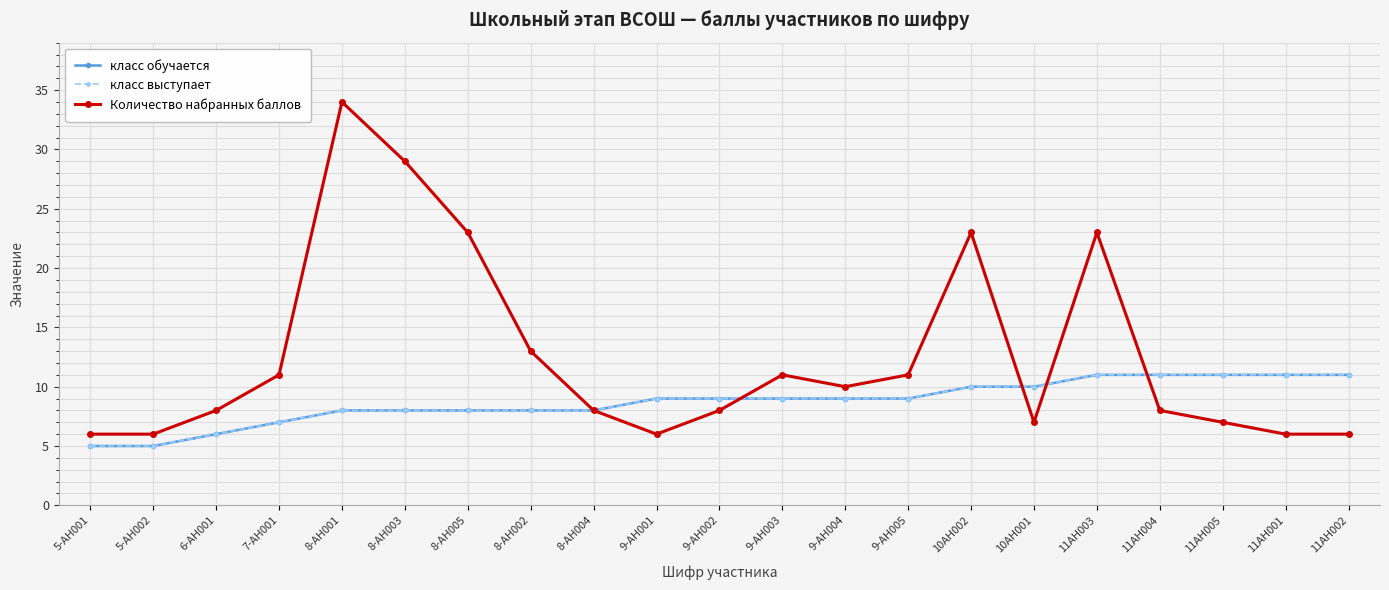

Is this an area chart (filled region under the line)?

No